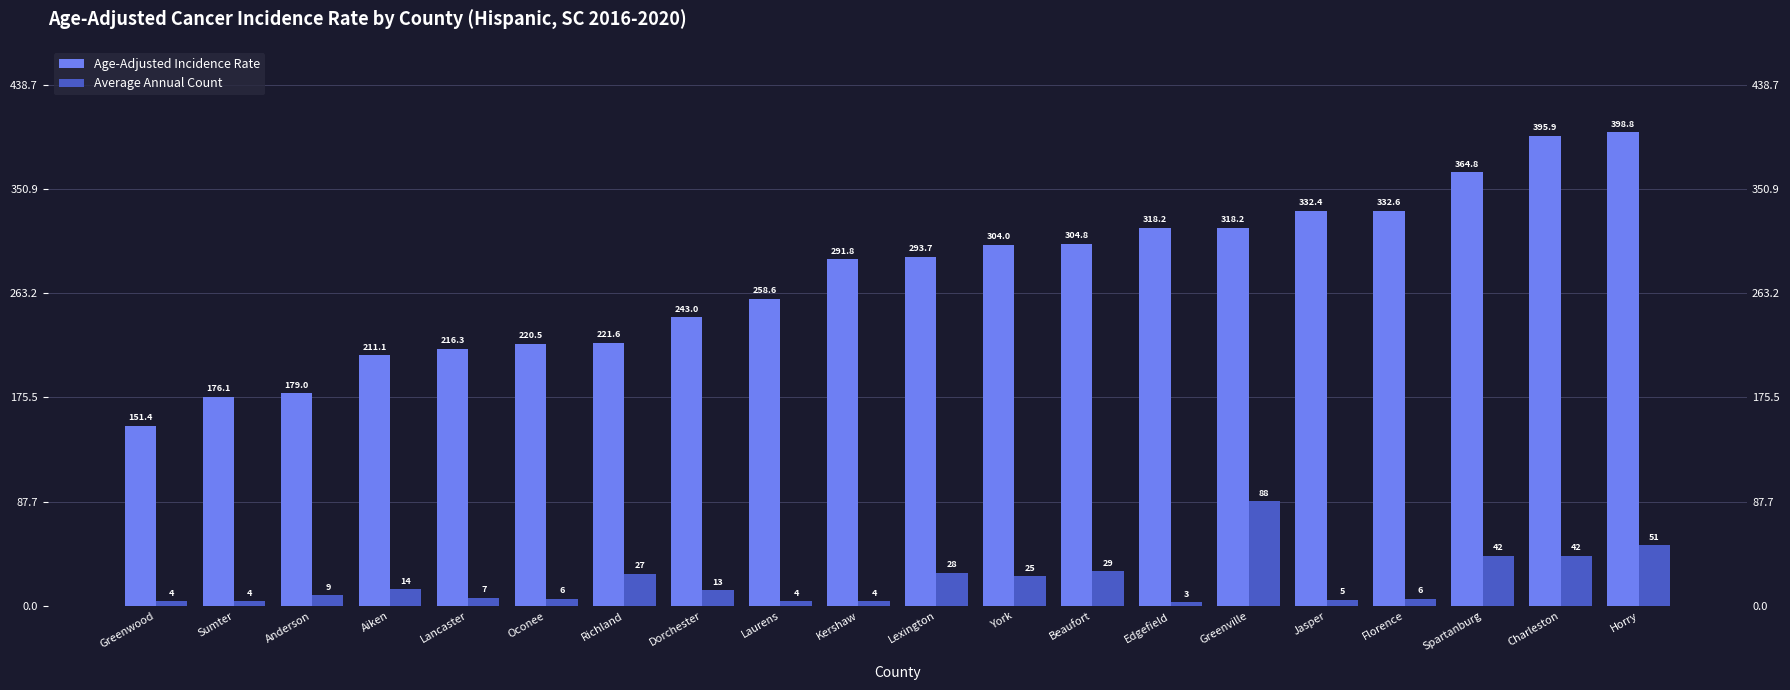

What is the approximate value of Average Annual Count at Jasper?

5.0